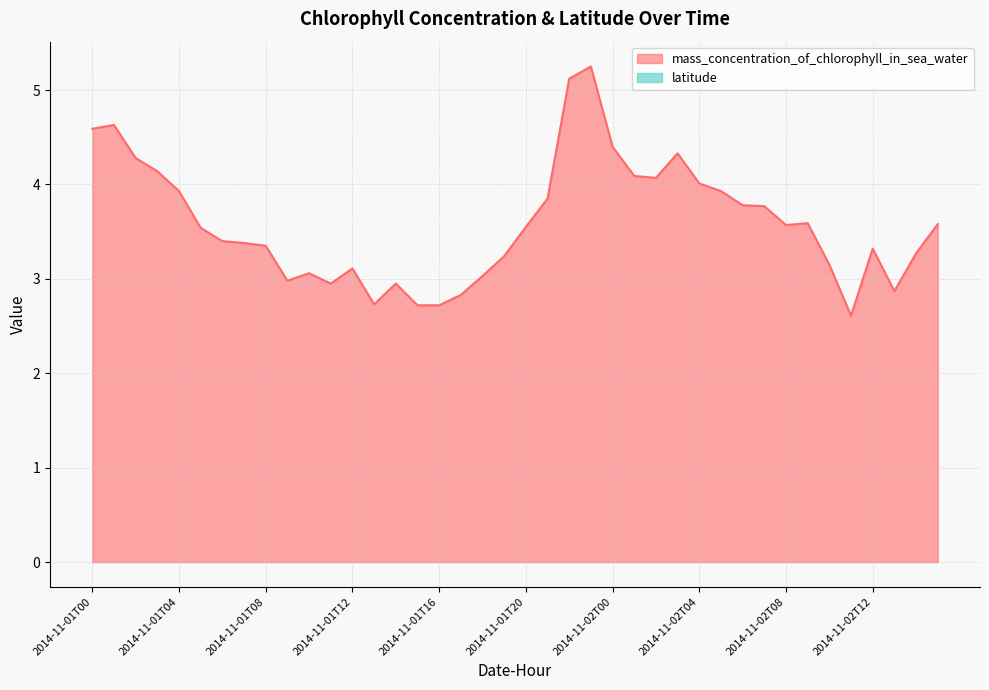

How many data points does each series have?

40